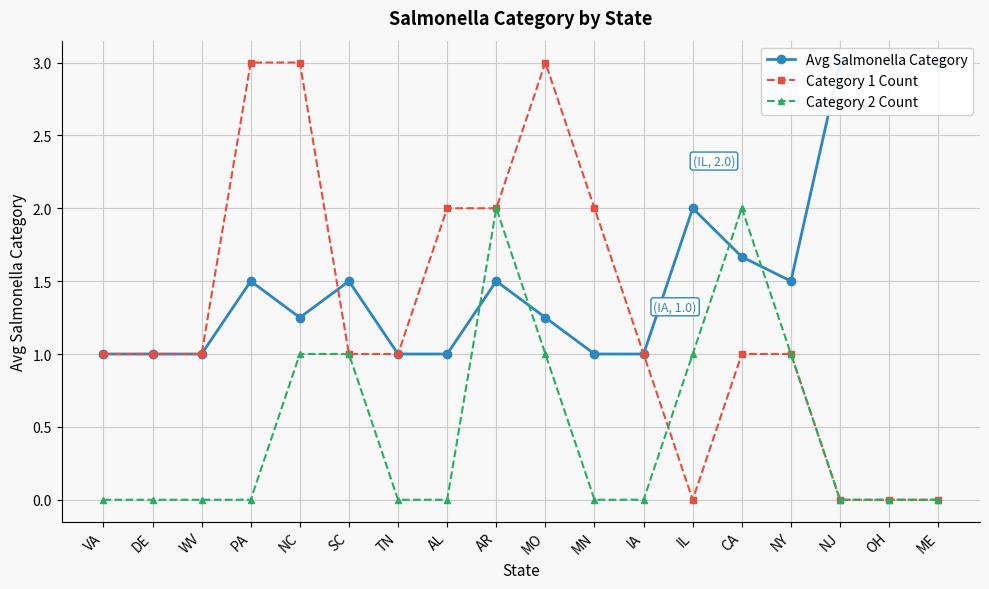

Which label corresponds to the smallest value in the chart?

IL